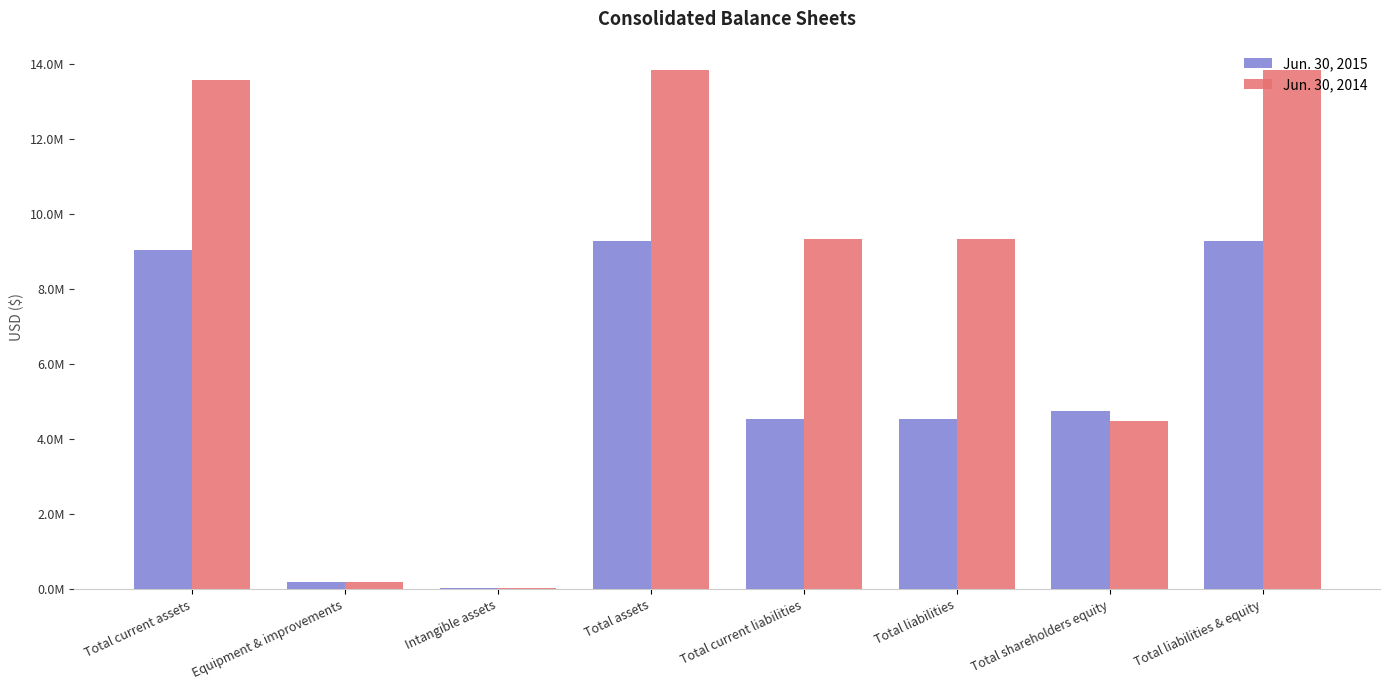

Are the bars grouped side by side (vs. stacked)?

Yes